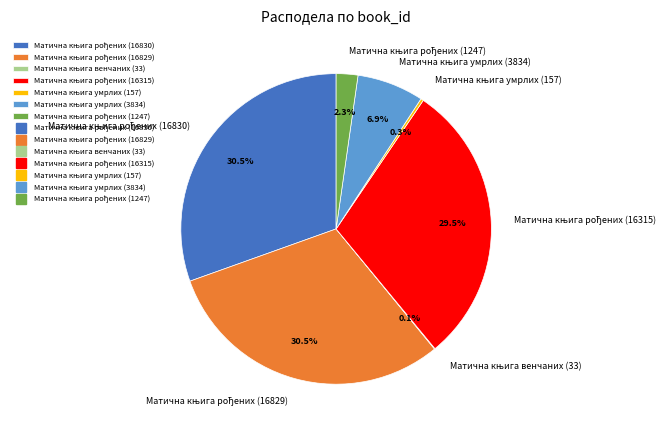

Is there any slice that represents more than half of the pie?

No